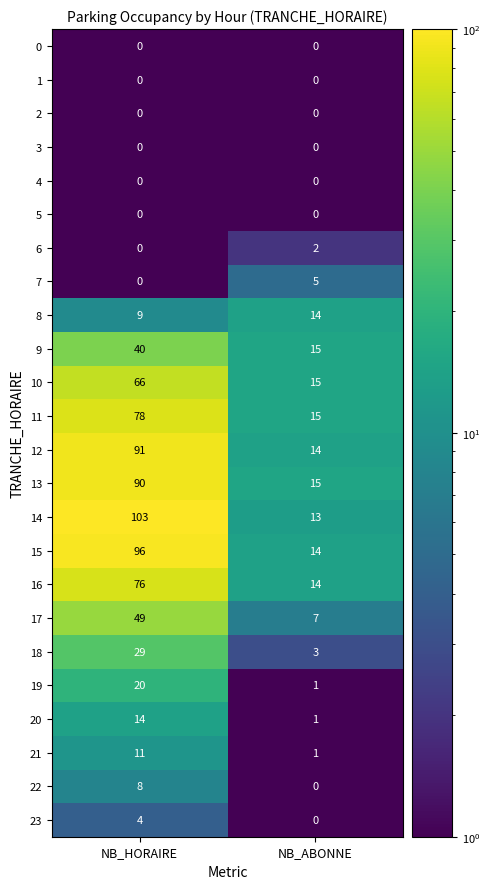

Rank the categories by 10 value from highest to lowest.

NB_HORAIRE, NB_ABONNE